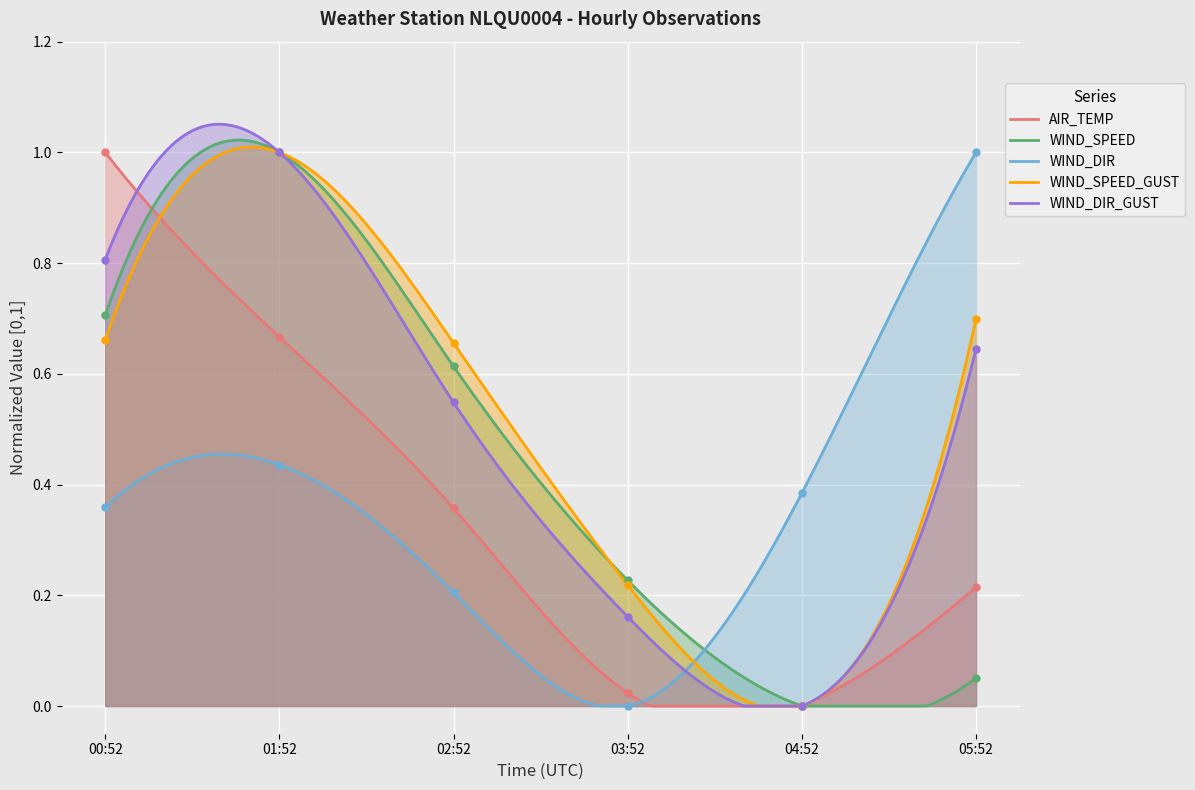

List the labels in order of WIND_DIR value, smallest first.

03:52, 02:52, 00:52, 04:52, 01:52, 05:52